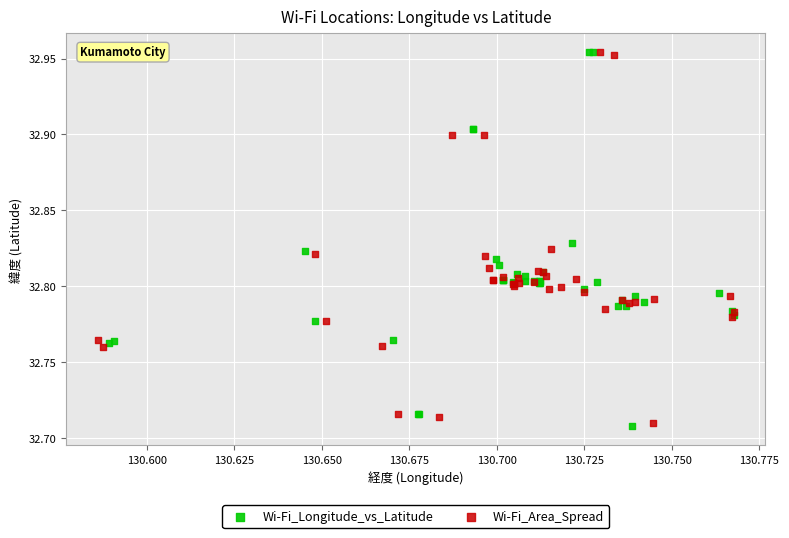

What are all the series names shown in the legend?

Wi-Fi_Longitude_vs_Latitude, Wi-Fi_Area_Spread